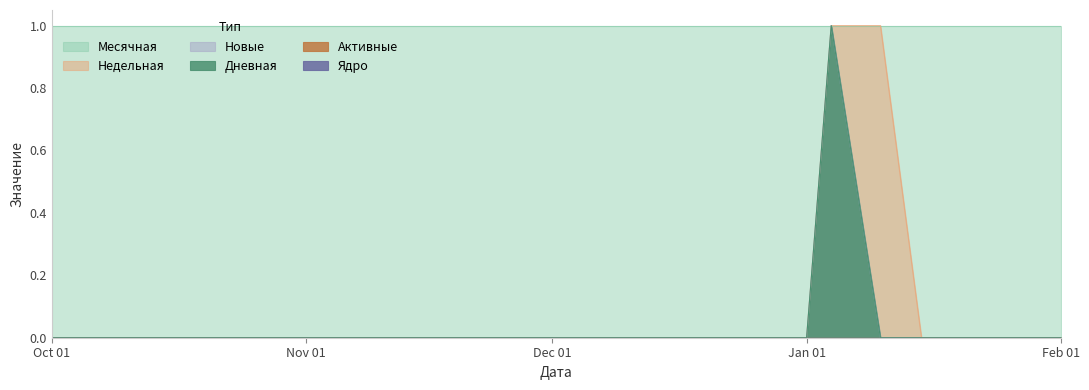

Does the chart display data point markers on the line(s)?

No